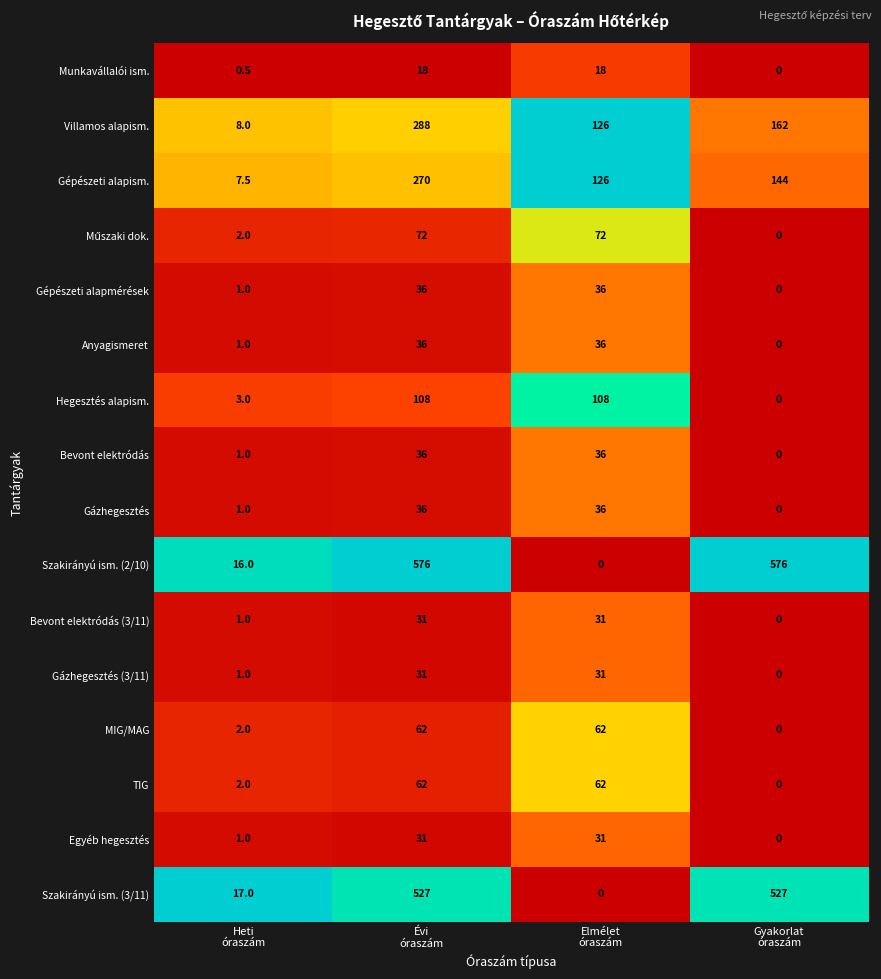

What is the difference between the maximum and minimum values in the Villamos alapism. series?

280.0